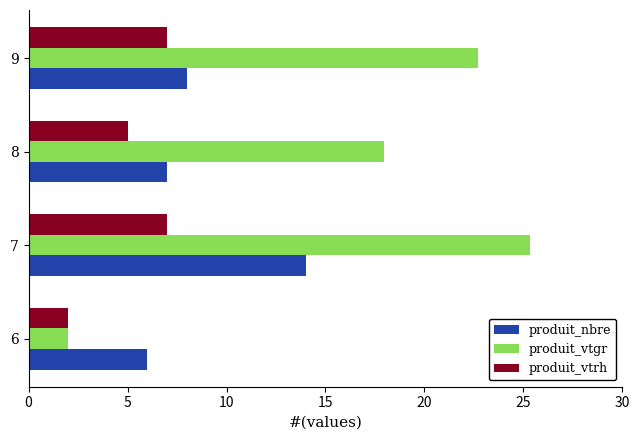

At which label is produit_vtrh closest to 4?

8